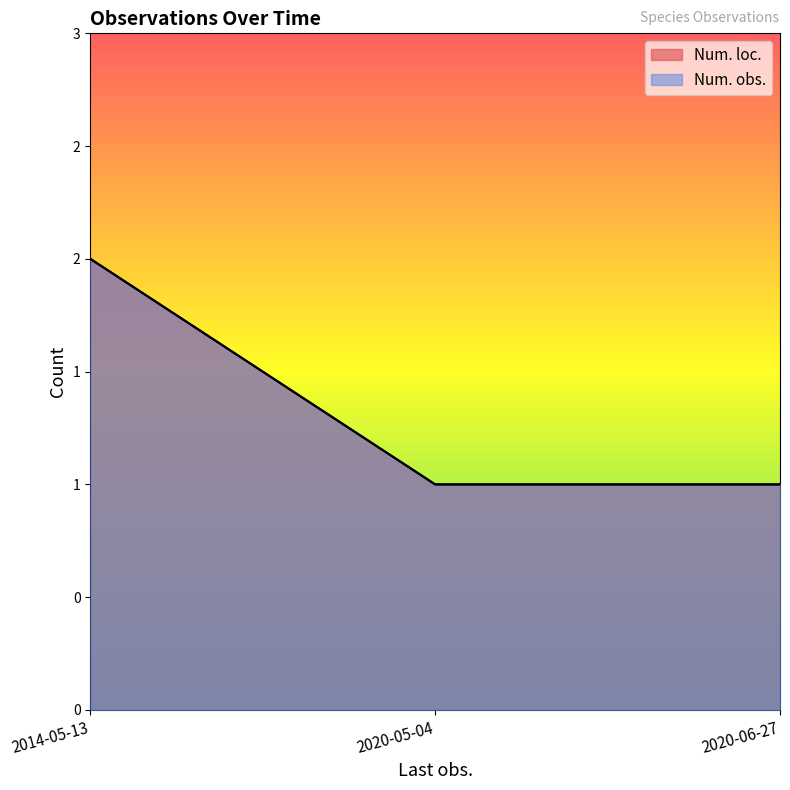

What is the total value across all series at 2014-05-13?

4